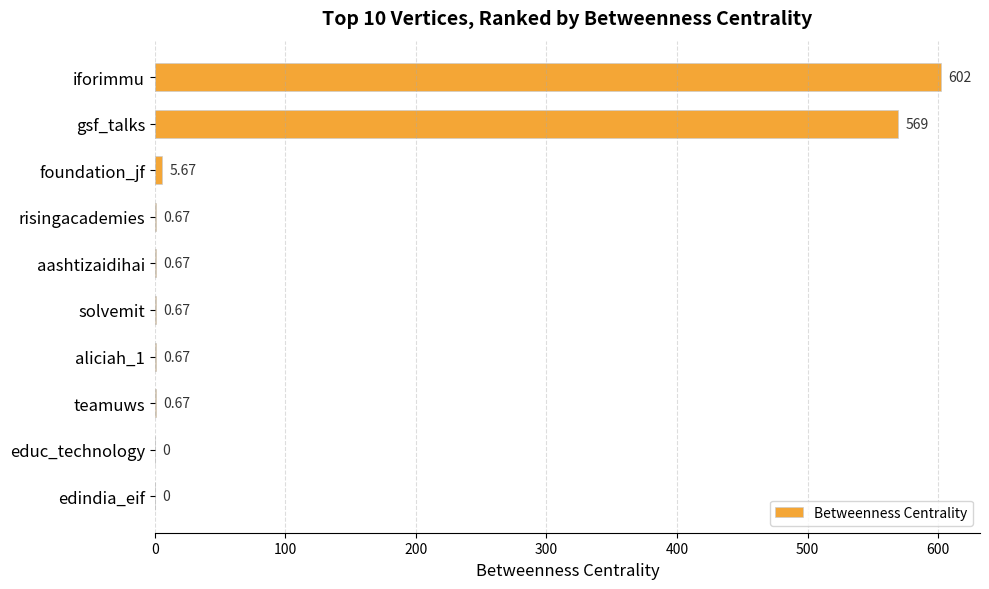

What is the sum of all values?

1180.0